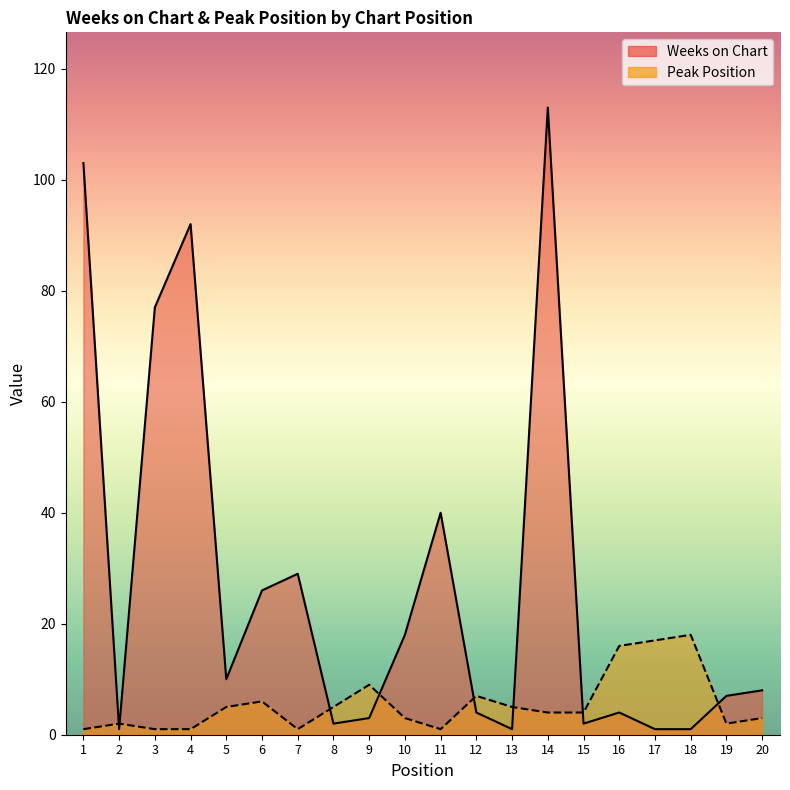

Where do Weeks on Chart and Peak Position first cross each other?

1 and 2